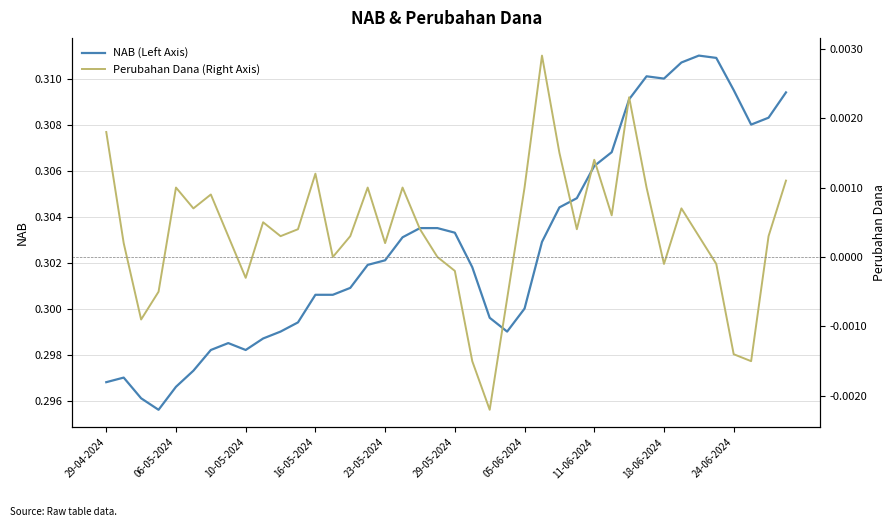

How many lines are shown in the chart?

2